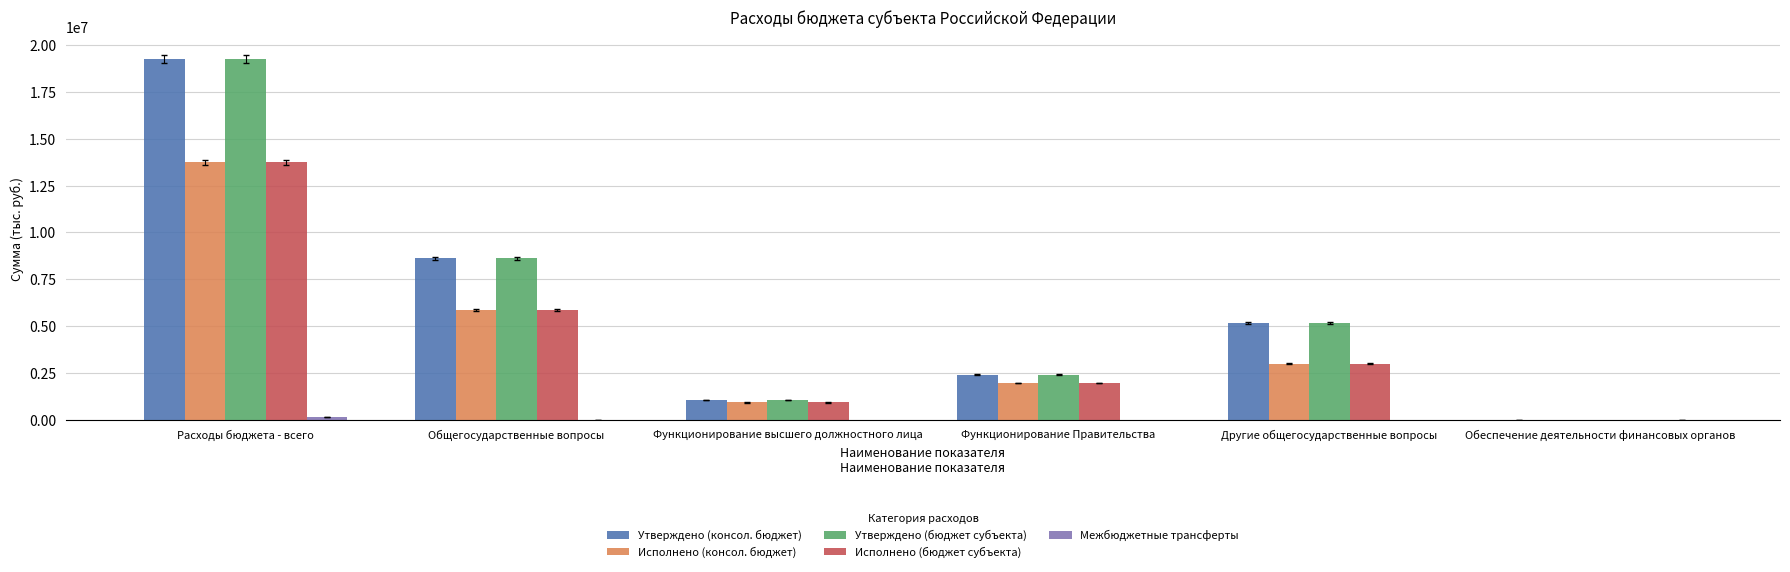

Where does the Исполнено (бюджет субъекта) series first go above 2988234?

Расходы бюджета - всего